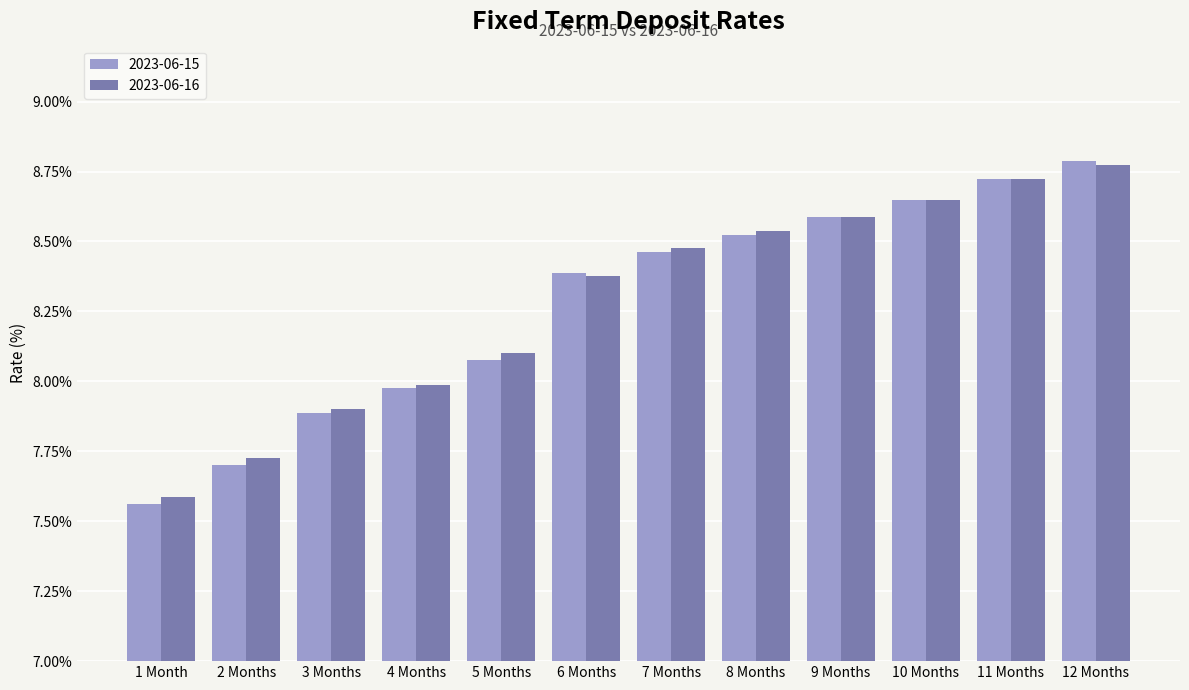

True or false: 2023-06-15 has a value of 4.0 at 9 Months.

False